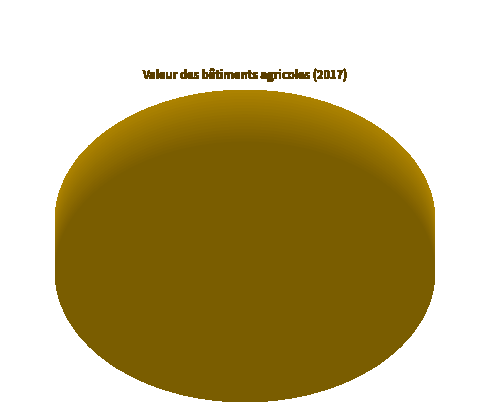

How many slices are in this pie chart?

6